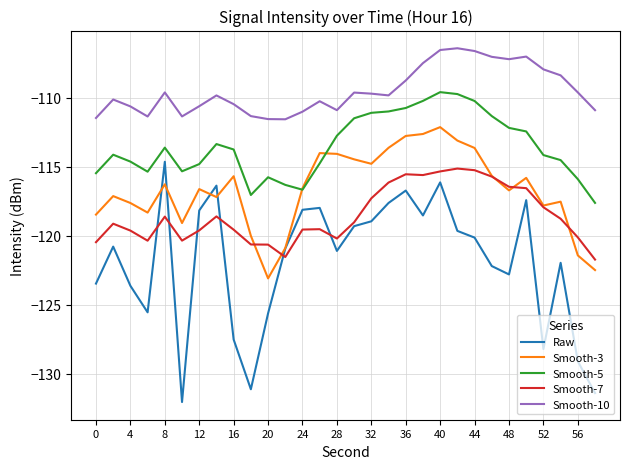

Which series has the largest total across all categories?

Smooth-10